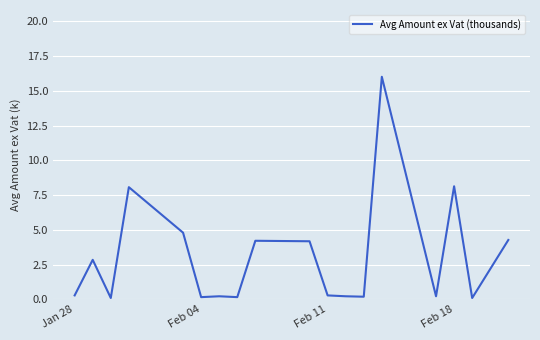

What is the difference between the maximum and minimum values?

15.9